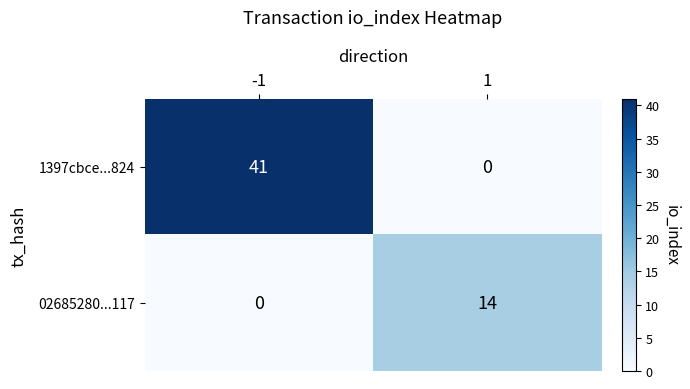

Rank the series by their average value, from highest to lowest.

1397cbce...824, 02685280...117